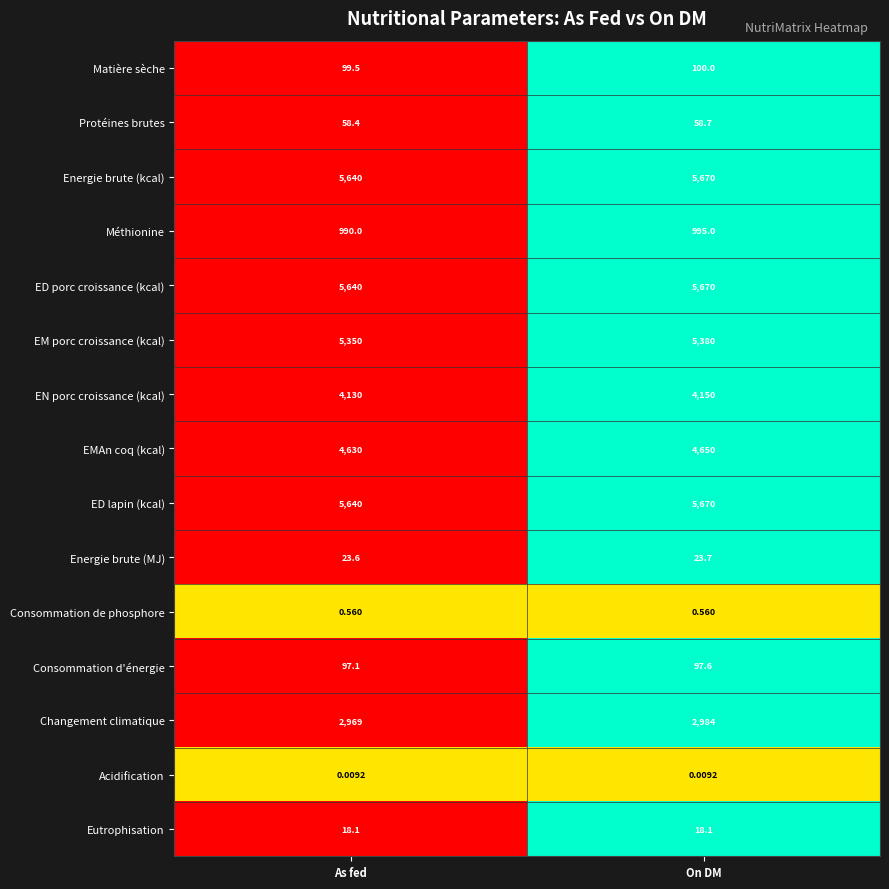

Where is ED porc croissance (kcal) nearest to the value 5655?

As fed